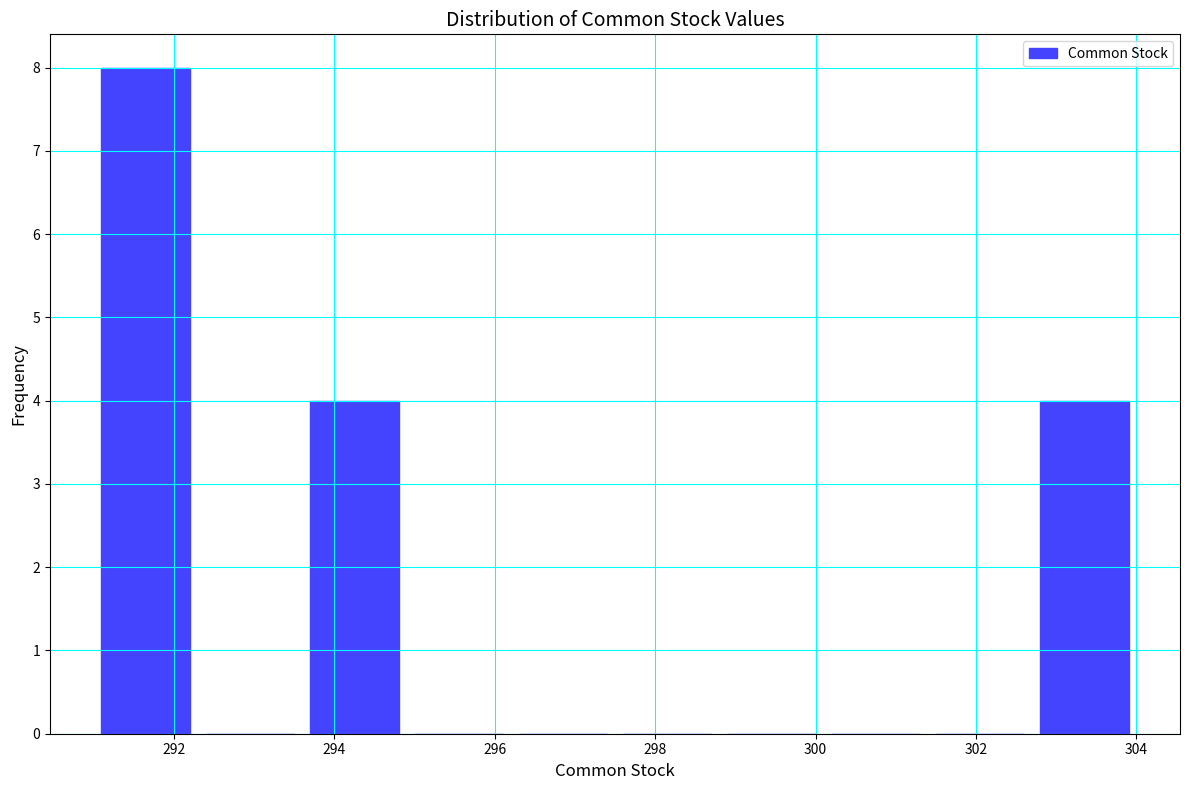

Reading left to right, transcribe this chart: for each bar, give the range it covers on the x-axis and its height. Neither the bar edges nor the heights are printed on the chart, so give them approximately, as read against the axes.

291.0 to 292.3: 8
292.3 to 293.6: 0
293.6 to 294.9: 4
294.9 to 296.2: 0
296.2 to 297.5: 0
297.5 to 298.8: 0
298.8 to 300.1: 0
300.1 to 301.4: 0
301.4 to 302.7: 0
302.7 to 304.0: 4